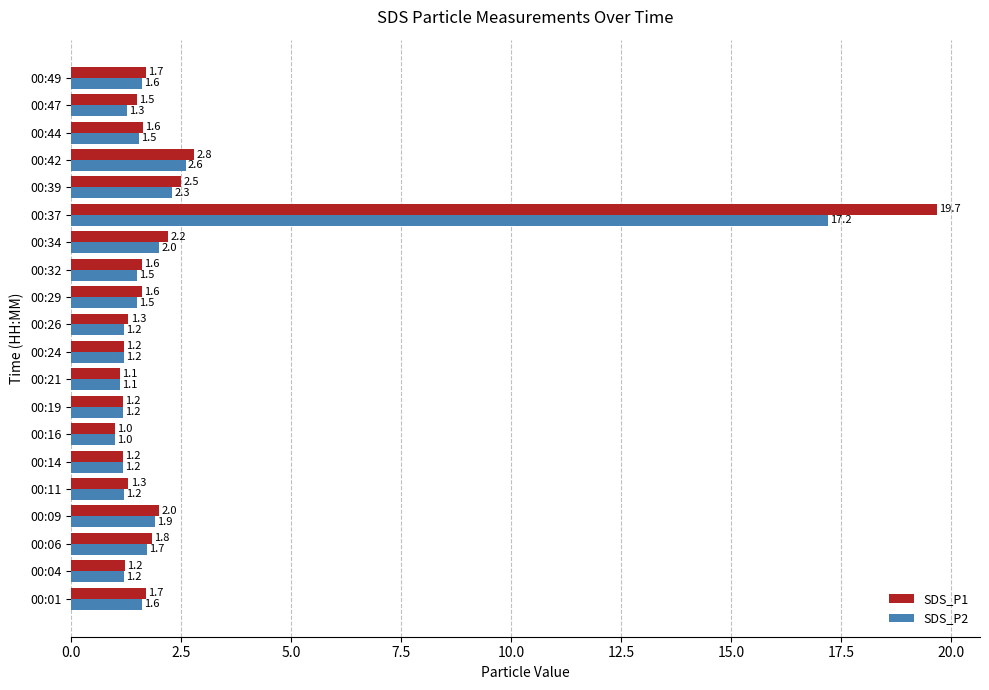

What is the maximum value for SDS_P2?

17.2